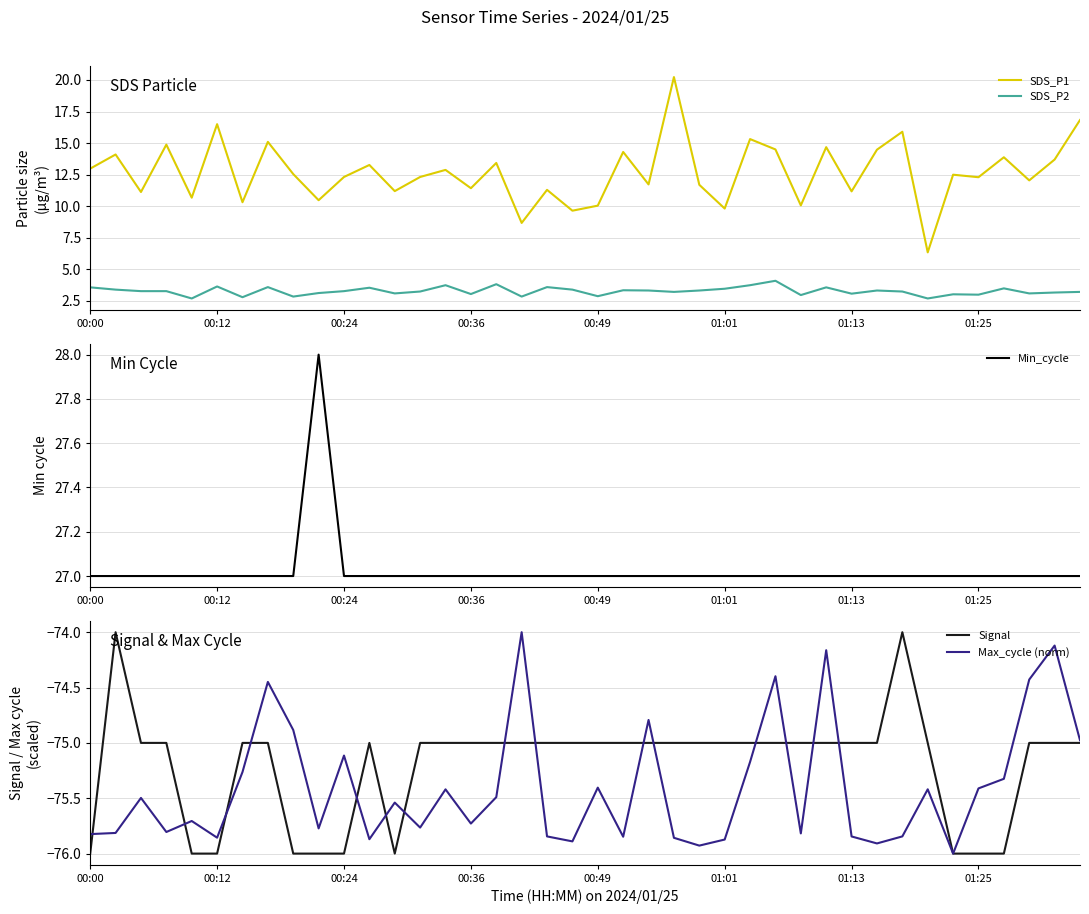

Reading left to right, extract all data points from this chart.

SDS_P1: 13.0	14.1	11.1	14.9	10.7	16.5	10.3	15.1	12.6	10.5	12.3	13.3	11.2	12.3	12.9	11.4	13.4	8.7	11.3	9.7	10.1	14.3	11.7	20.2	11.7	9.8	15.3	14.5	10.1	14.7	11.2	14.5	15.9	6.3	12.5	12.3	13.9	12.1	13.7	16.8
SDS_P2: 3.6	3.4	3.3	3.3	2.7	3.6	2.8	3.6	2.9	3.1	3.3	3.5	3.1	3.2	3.8	3.0	3.8	2.9	3.6	3.4	2.9	3.4	3.3	3.2	3.3	3.5	3.8	4.1	3.0	3.6	3.1	3.3	3.2	2.7	3.0	3.0	3.5	3.1	3.2	3.2
Min_cycle: 27.0	27.0	27.0	27.0	27.0	27.0	27.0	27.0	27.0	28.0	27.0	27.0	27.0	27.0	27.0	27.0	27.0	27.0	27.0	27.0	27.0	27.0	27.0	27.0	27.0	27.0	27.0	27.0	27.0	27.0	27.0	27.0	27.0	27.0	27.0	27.0	27.0	27.0	27.0	27.0
Signal: -76.0	-74.0	-75.0	-75.0	-76.0	-76.0	-75.0	-75.0	-76.0	-76.0	-76.0	-75.0	-76.0	-75.0	-75.0	-75.0	-75.0	-75.0	-75.0	-75.0	-75.0	-75.0	-75.0	-75.0	-75.0	-75.0	-75.0	-75.0	-75.0	-75.0	-75.0	-75.0	-74.0	-75.0	-76.0	-76.0	-76.0	-75.0	-75.0	-75.0
Max_cycle (norm): -75.8	-75.8	-75.5	-75.8	-75.7	-75.9	-75.3	-74.4	-74.9	-75.8	-75.1	-75.9	-75.5	-75.8	-75.4	-75.7	-75.5	-74.0	-75.8	-75.9	-75.4	-75.8	-74.8	-75.9	-75.9	-75.9	-75.2	-74.4	-75.8	-74.2	-75.8	-75.9	-75.8	-75.4	-76.0	-75.4	-75.3	-74.4	-74.1	-75.0